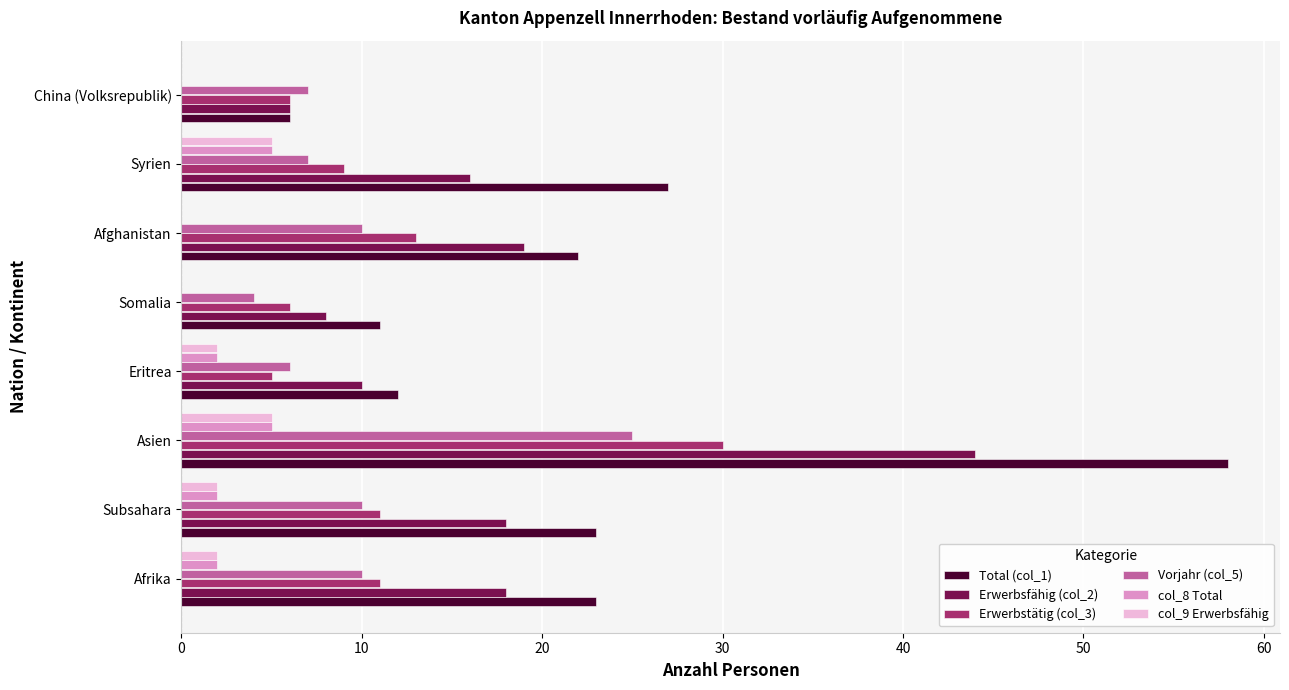

Count the col_8 Total values in the range 0 to 5.

8